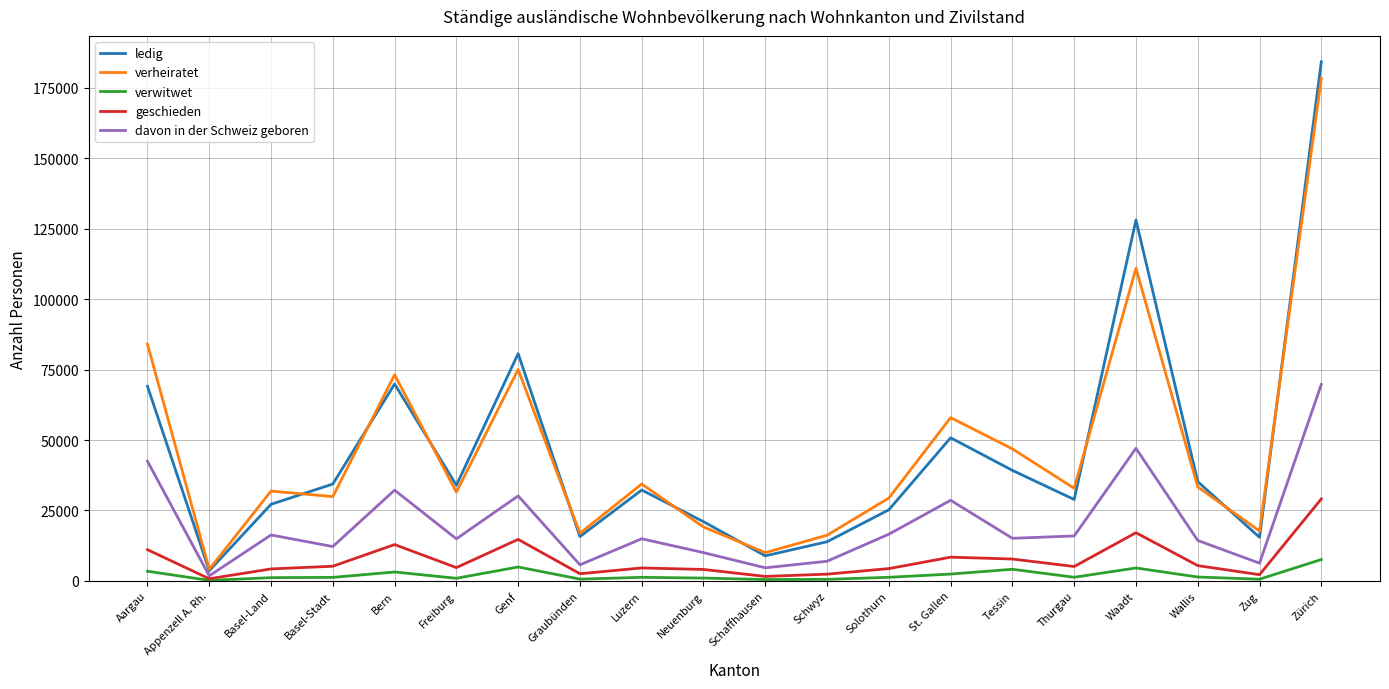

The verwitwet series shows 178 at Appenzell A. Rh.. True or false?

True